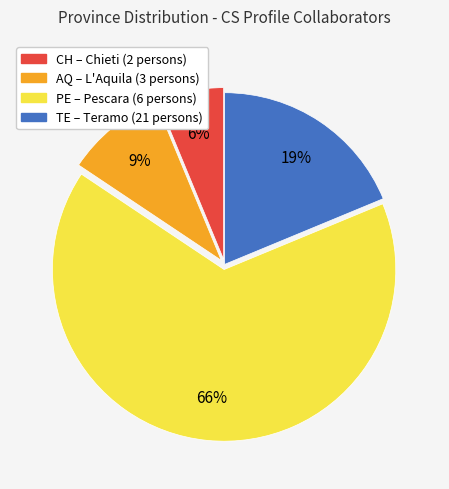

How many slices are in this pie chart?

4